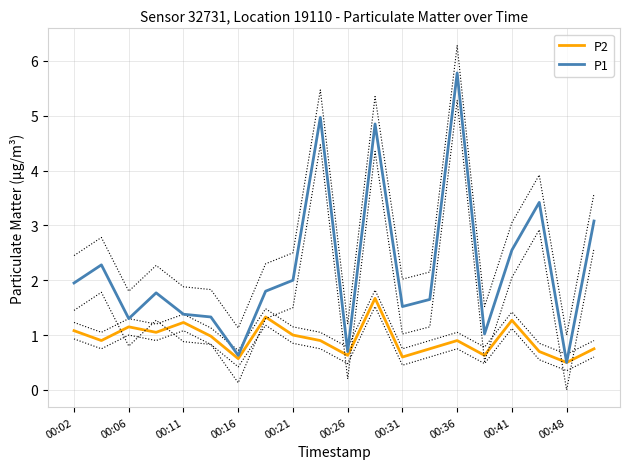

What is the approximate value of P2 at 00:31?

0.6